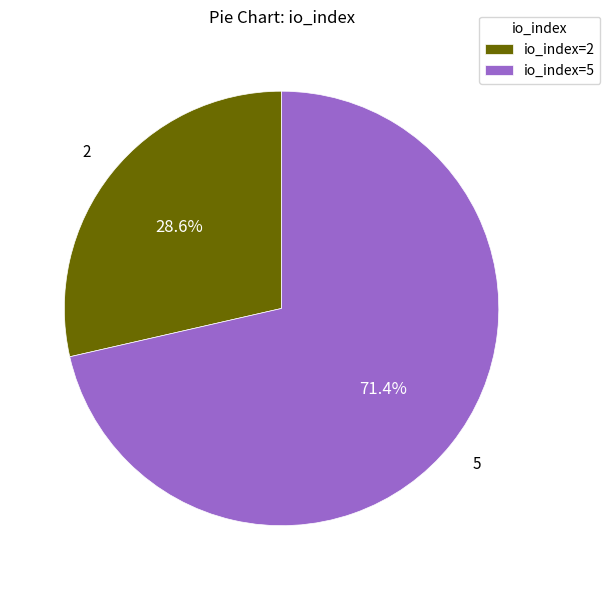

Count the number of slices in the pie.

2